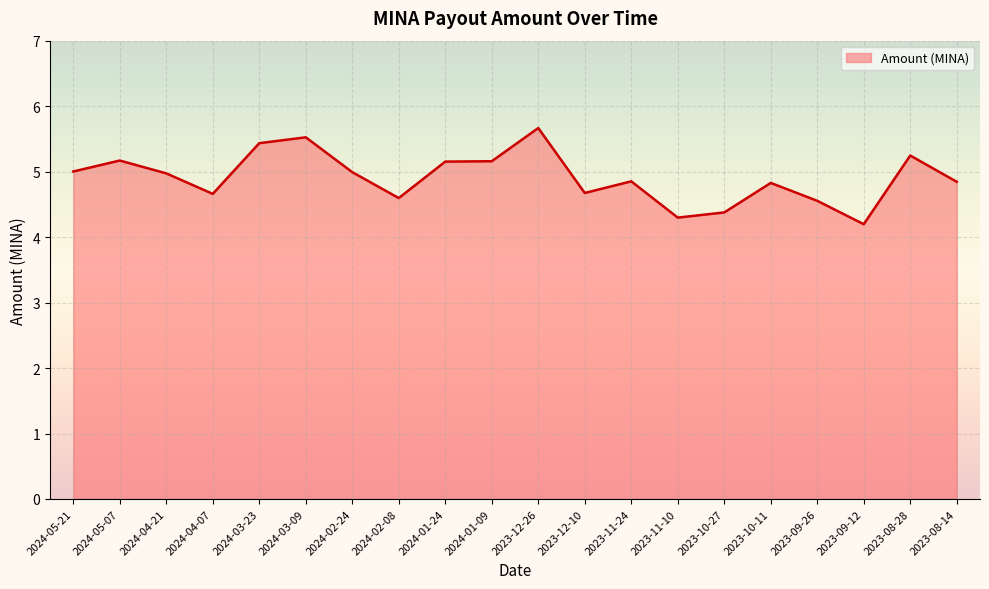

How many lines are shown in the chart?

1